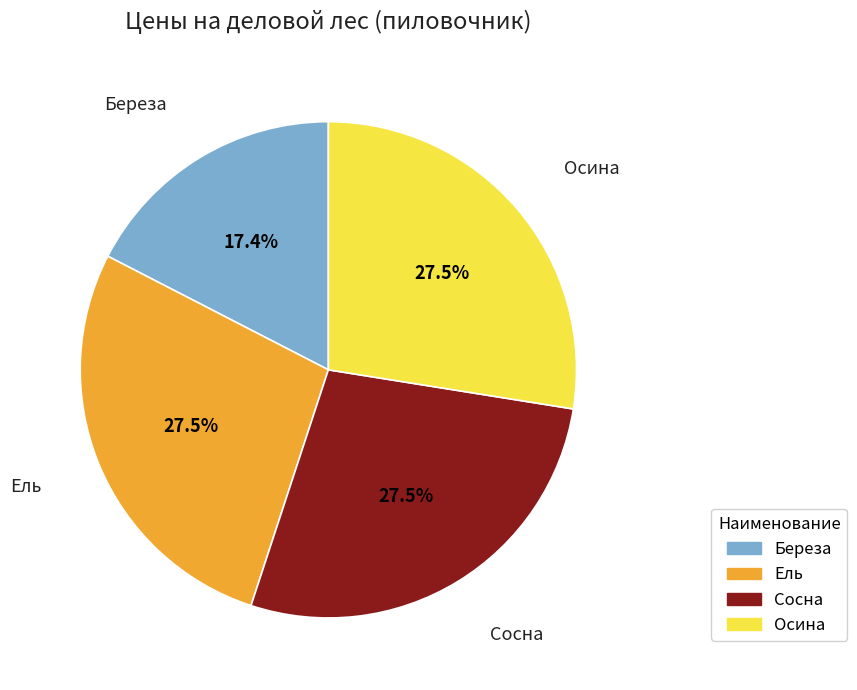

What portion of the pie excludes Сосна?

72.5%